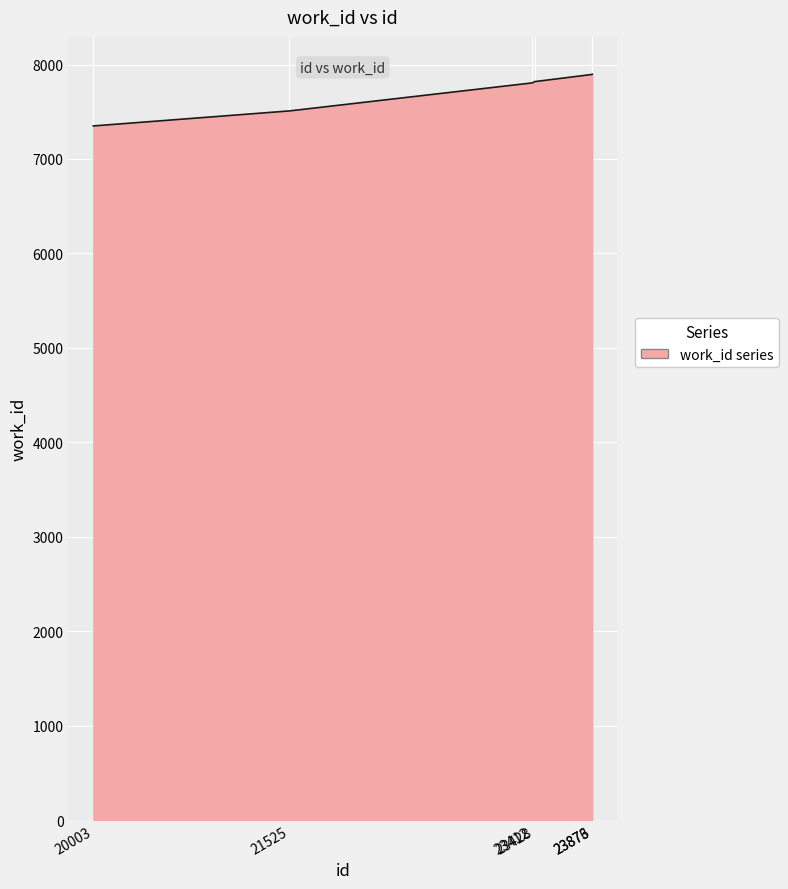

What is the approximate value at 23428, to the nearest 50?

7800